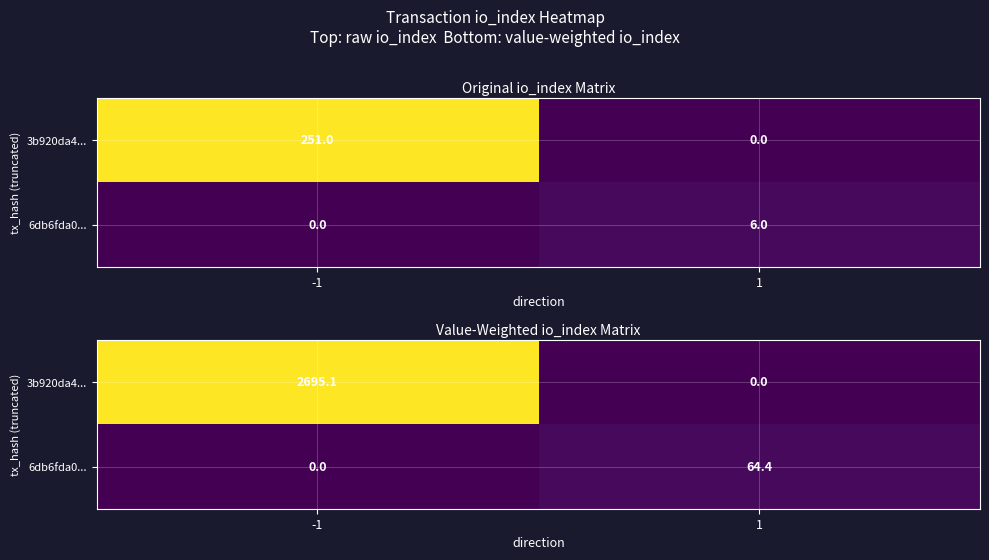

What is the difference between the 6db6fda0... values at 1 and -1?

64.4